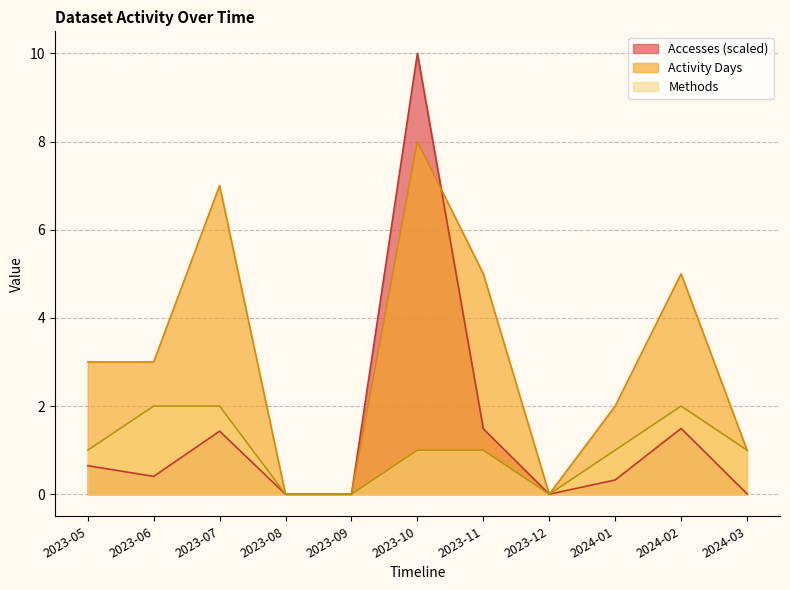

How many interior local peaks does the Activity Days series have?

3